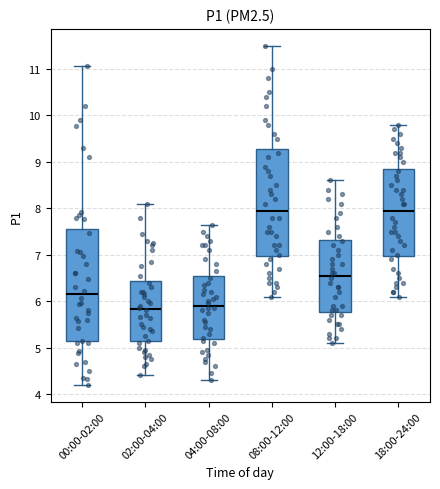

Reading left to right, read every box against the y-axis: the position of its median line, the range the box covers, and the ends of its whiskers. The values are not printed on the chart, so give them approximately, as read against the axis.

00:00-02:00: median 6.1, box 5.1 to 7.5, whiskers 4.2 to 11.1
02:00-04:00: median 5.8, box 5.1 to 6.4, whiskers 4.4 to 8.1
04:00-08:00: median 5.9, box 5.2 to 6.5, whiskers 4.3 to 7.7
08:00-12:00: median 8.0, box 7.0 to 9.3, whiskers 6.1 to 11.5
12:00-18:00: median 6.6, box 5.8 to 7.3, whiskers 5.1 to 8.6
18:00-24:00: median 8.0, box 7.0 to 8.9, whiskers 6.1 to 9.8